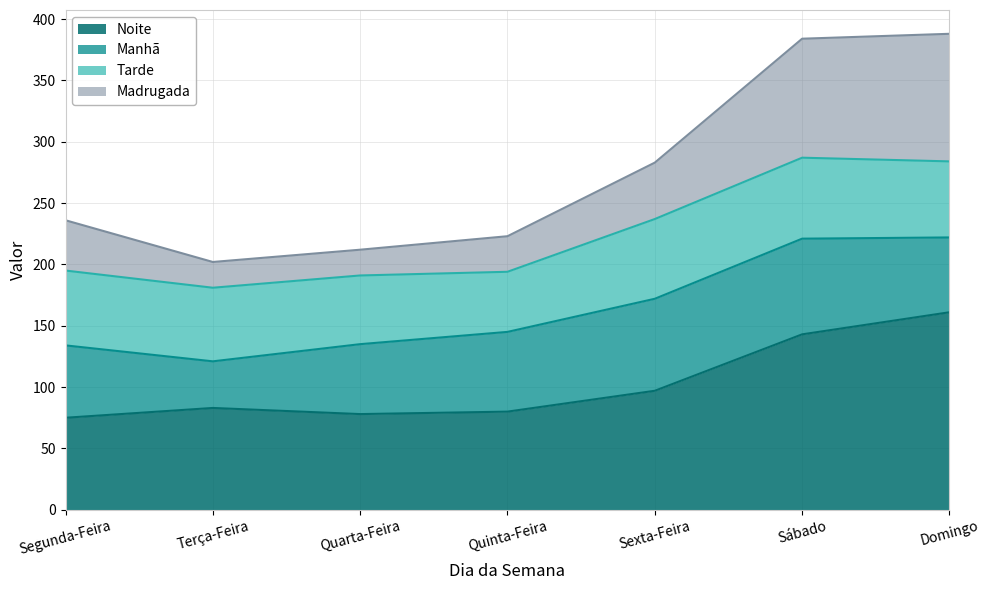

True or false: Noite has more than 0 interior local peaks.

True